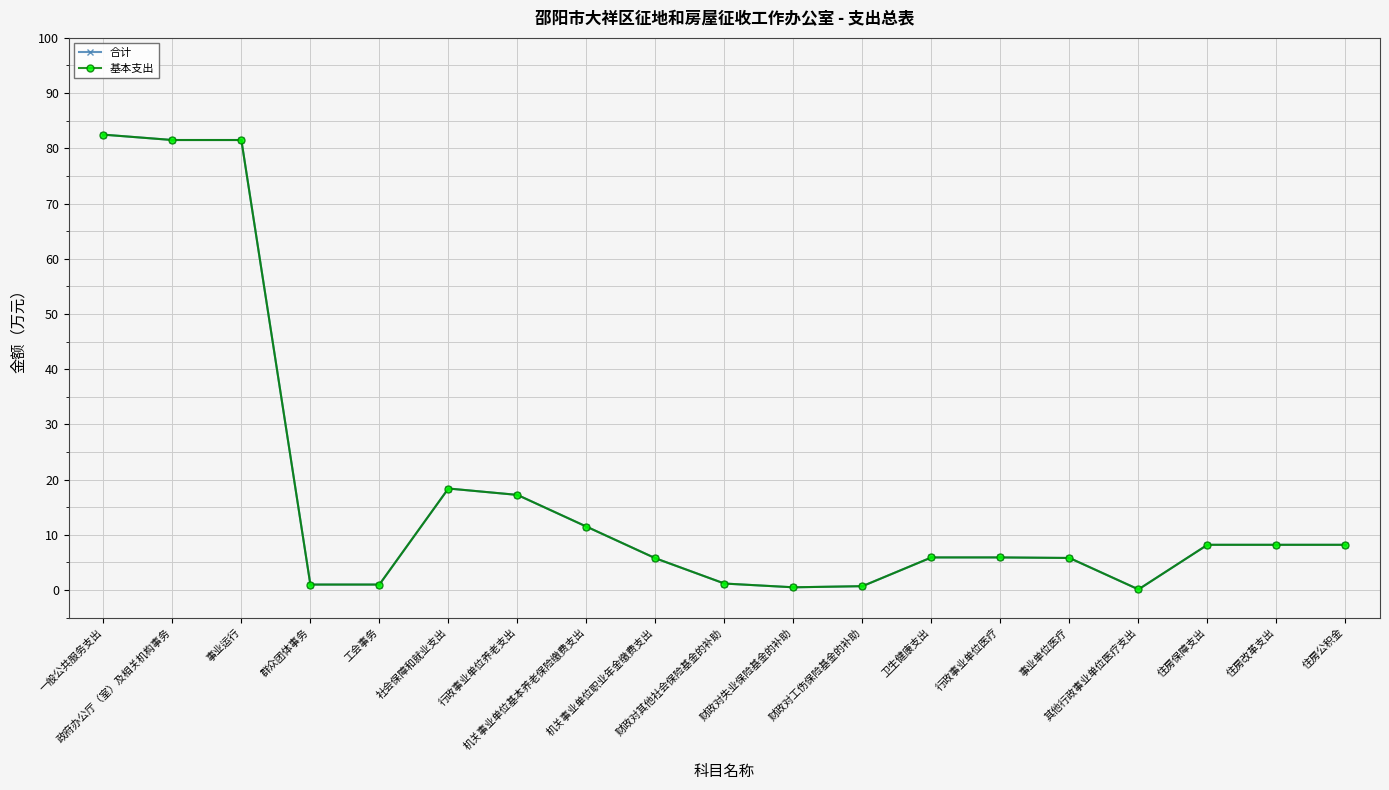

At which label does 基本支出 reach its peak?

一般公共服务支出